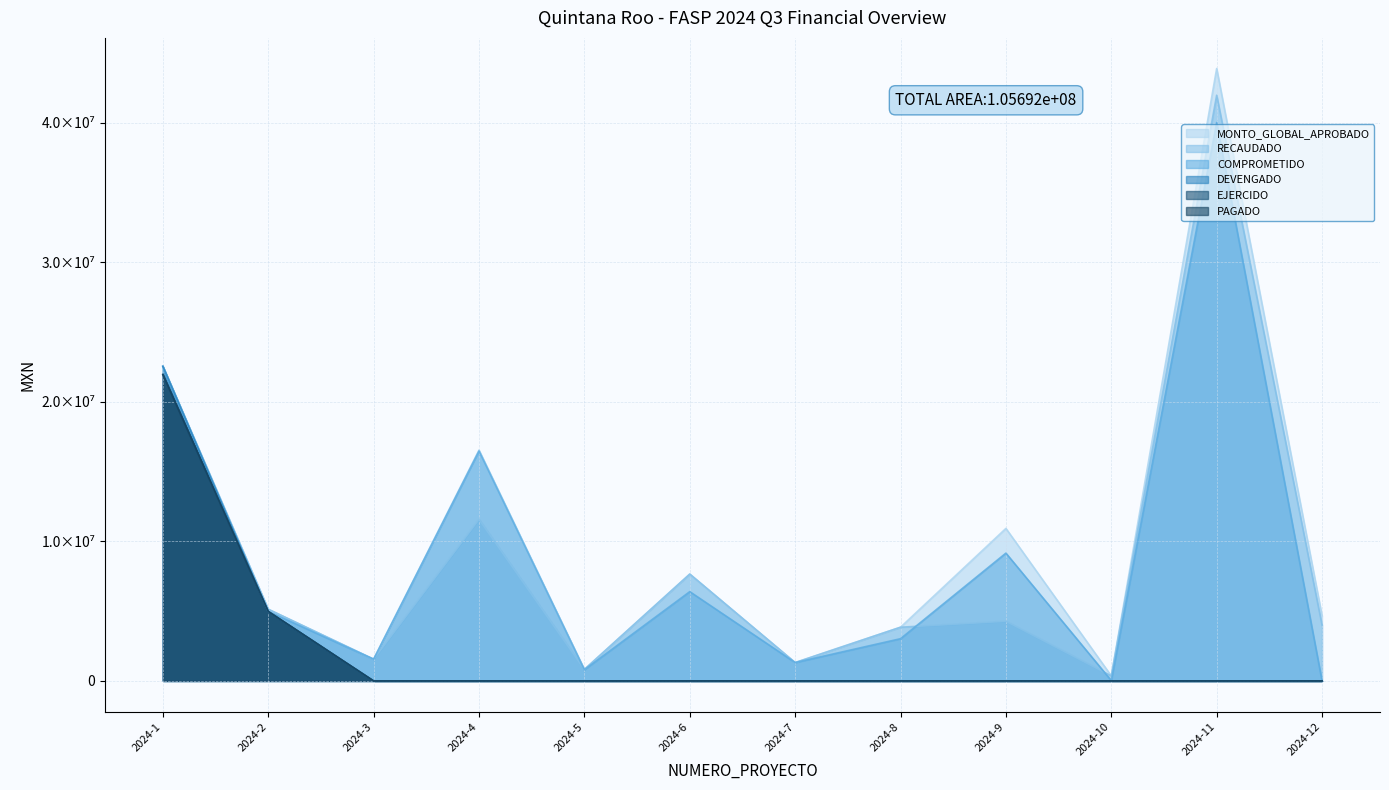

Is the value of RECAUDADO at 2024-2 greater than the value of COMPROMETIDO at 2024-3?

Yes